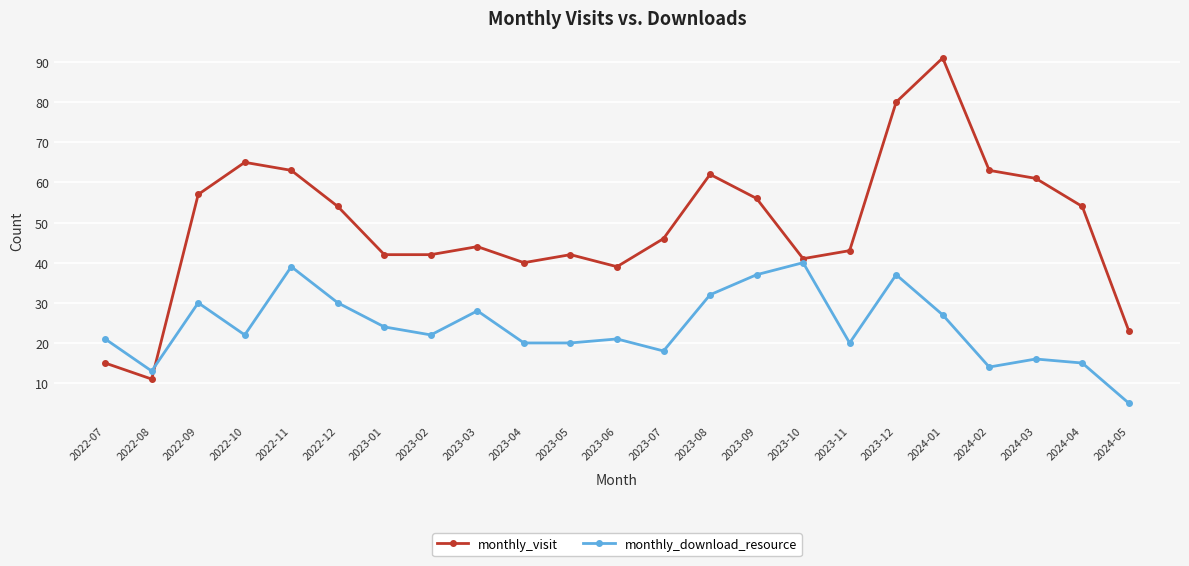

True or false: monthly_download_resource has more than 0 points higher than both neighbors.

True